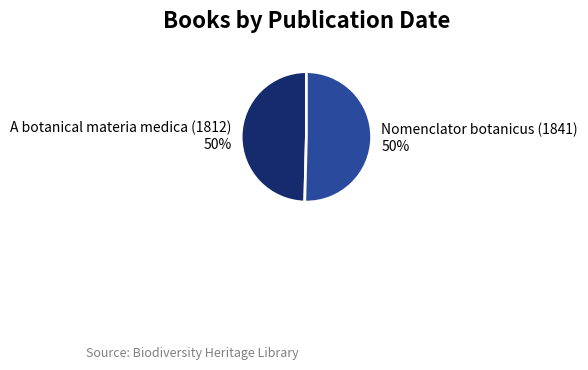

How many segments does this pie chart have?

2